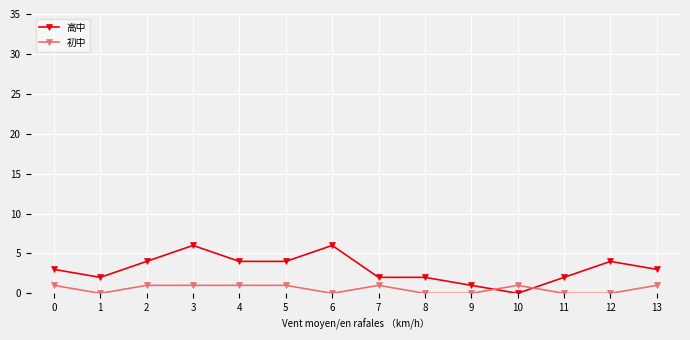

Rank the series at 11 from highest to lowest value.

高中, 初中